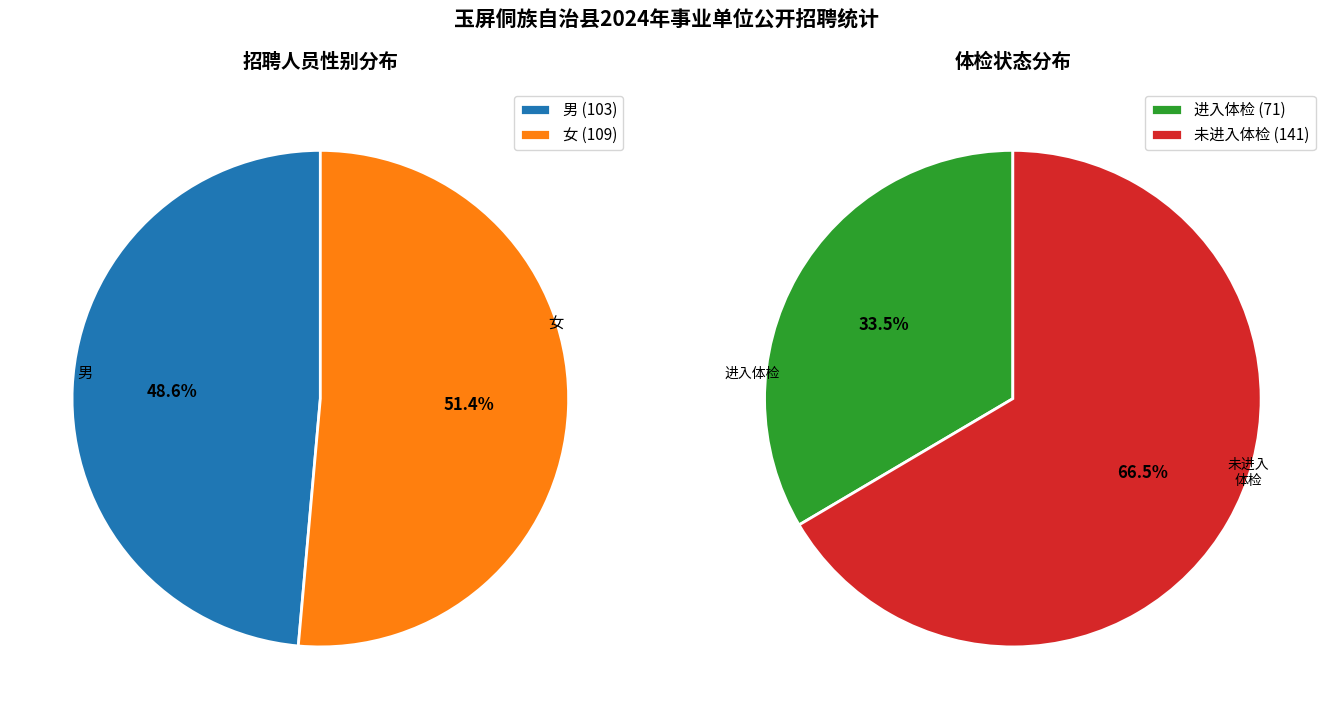

Is there any slice that represents more than half of the pie?

Yes